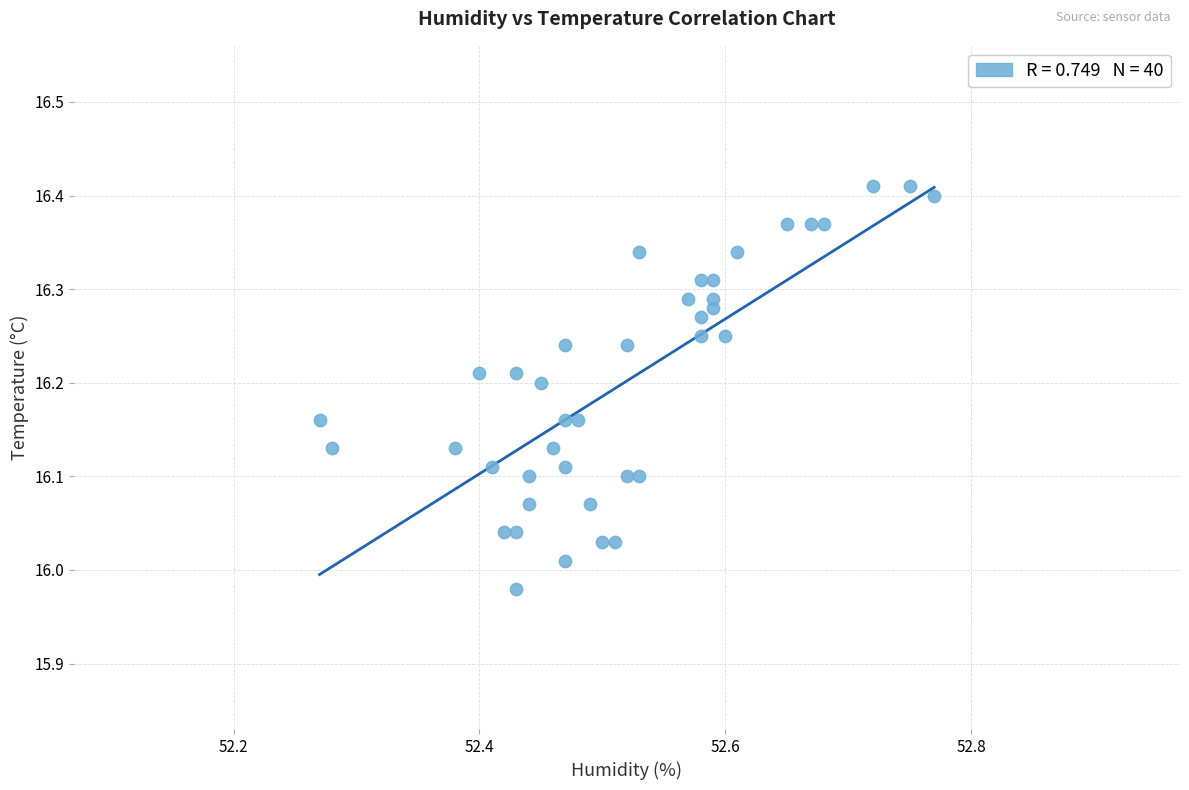

What is the range of Y values (max minus min)?

0.4